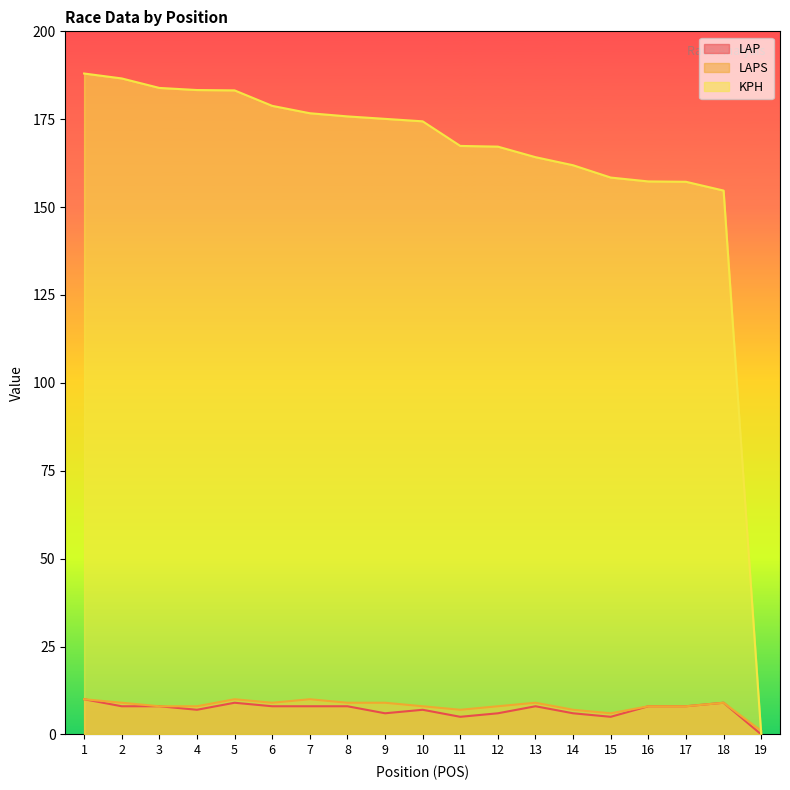

The value of LAP at 8 is 8.0. True or false?

True